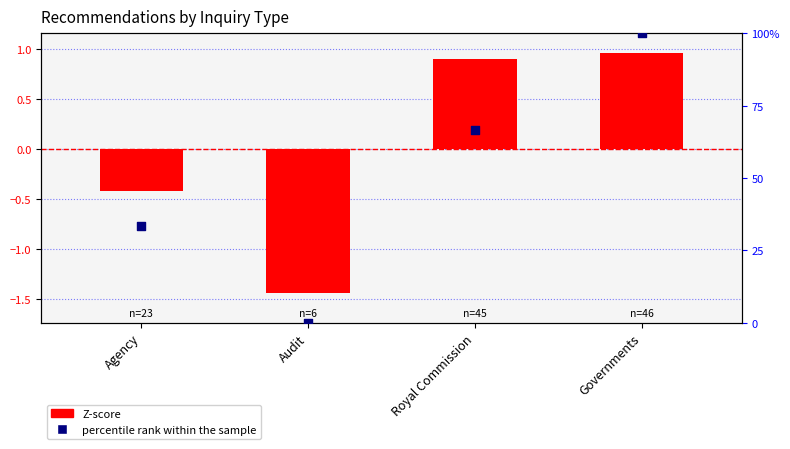

Is the value of Z-score at Governments greater than the value of percentile rank within the sample at Royal Commission?

No